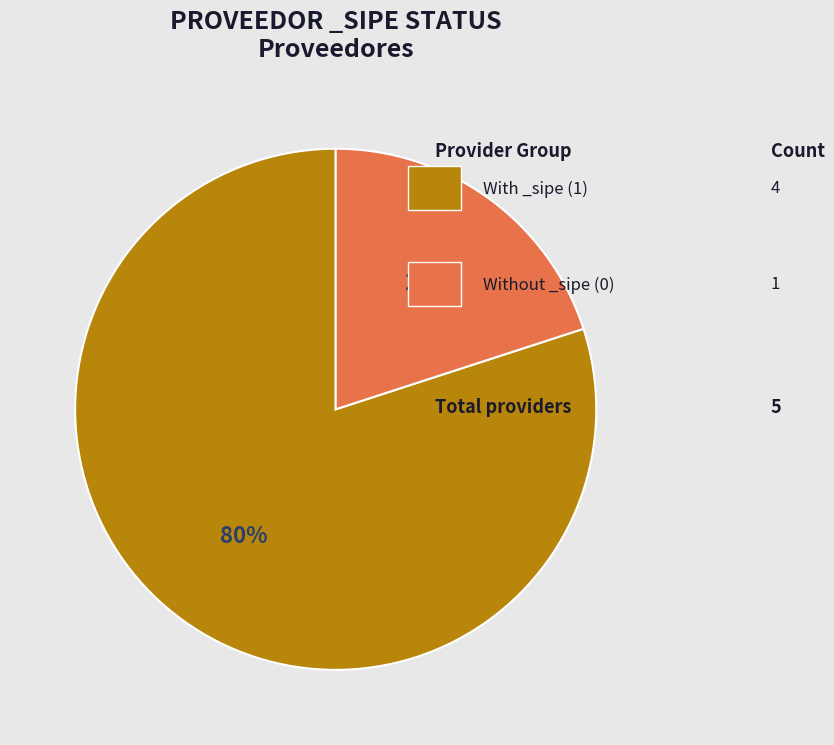

To the nearest percent, what is the average slice percentage?

50%